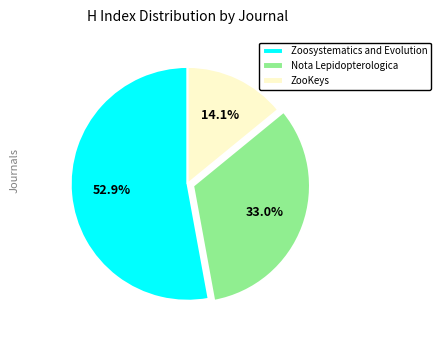

Does ZooKeys represent more than half of the total?

No